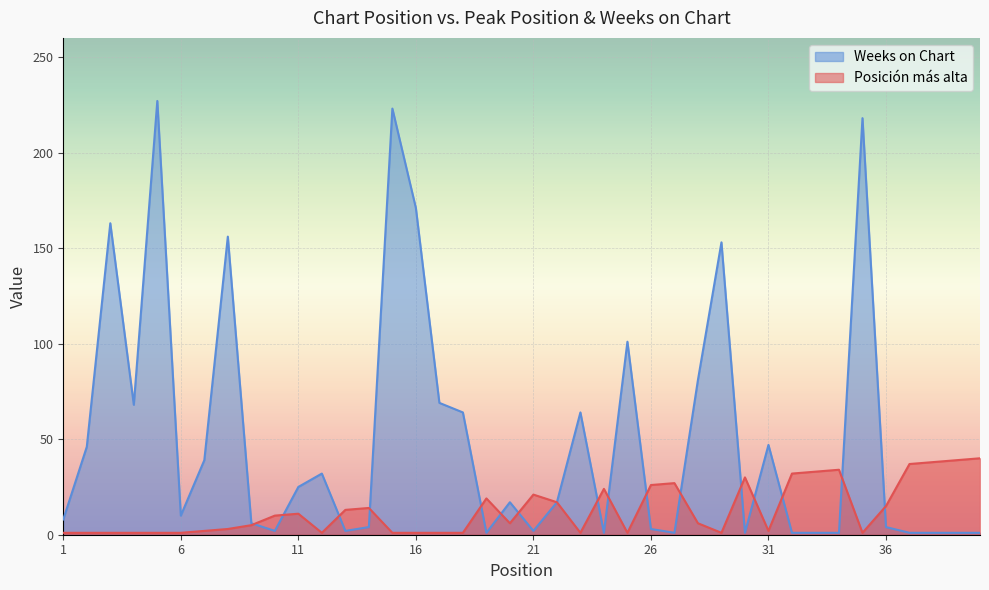

How many lines are shown in the chart?

2